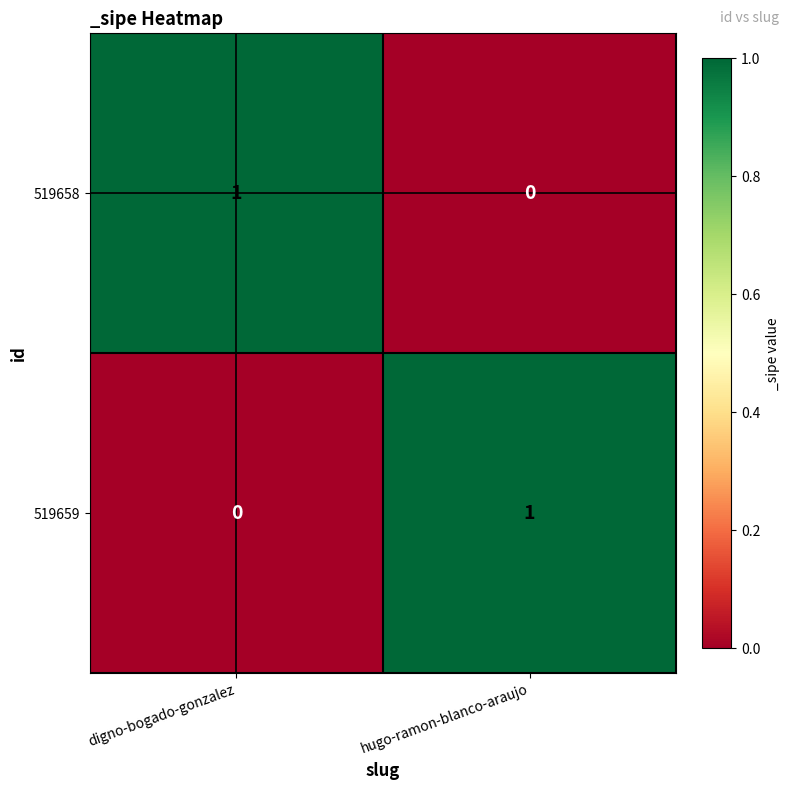

Which category has the lowest value in the 519659 series?

digno-bogado-gonzalez